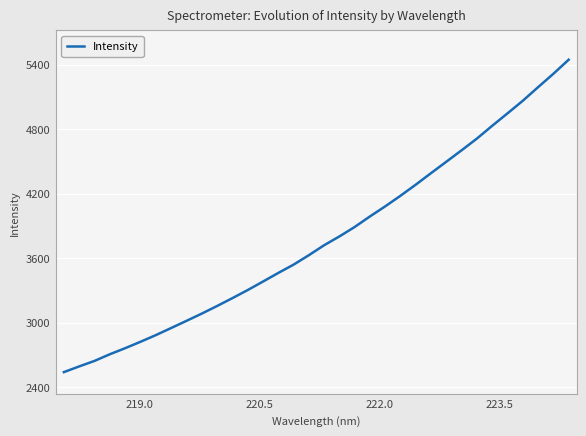

What is the minimum value for Intensity?

2540.4